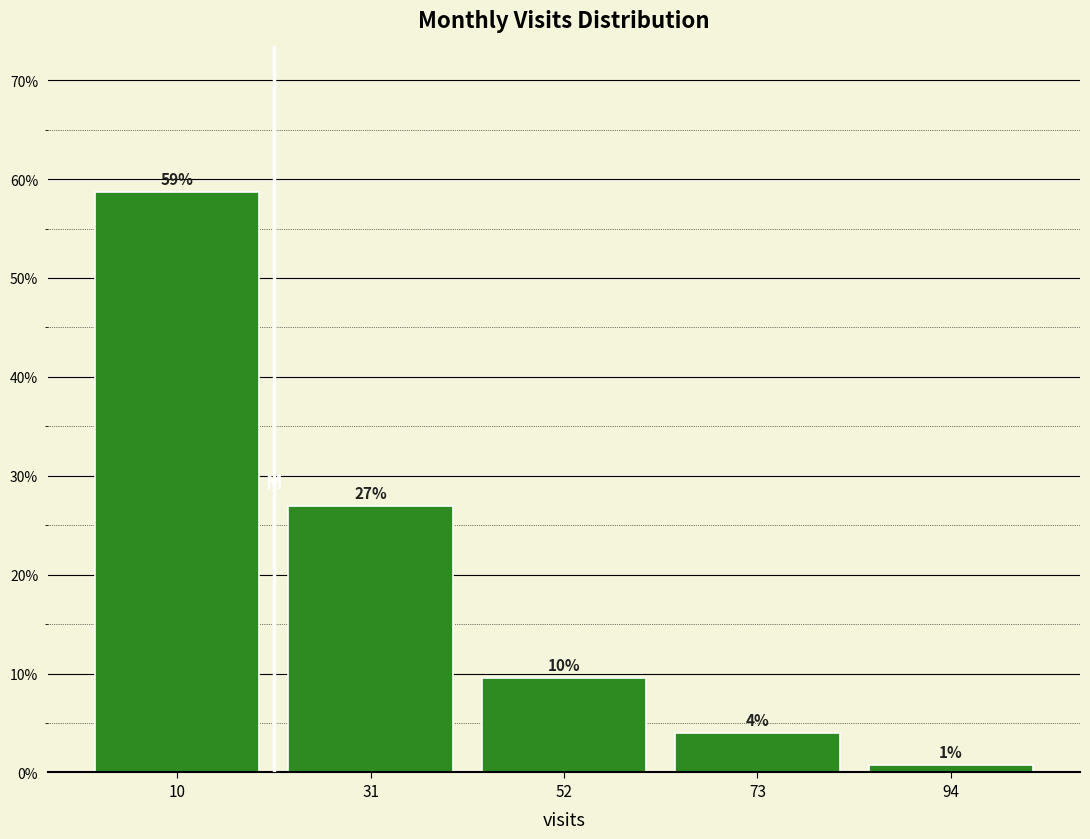

Over which range of the x-axis is the bar tallest?

0 to 21